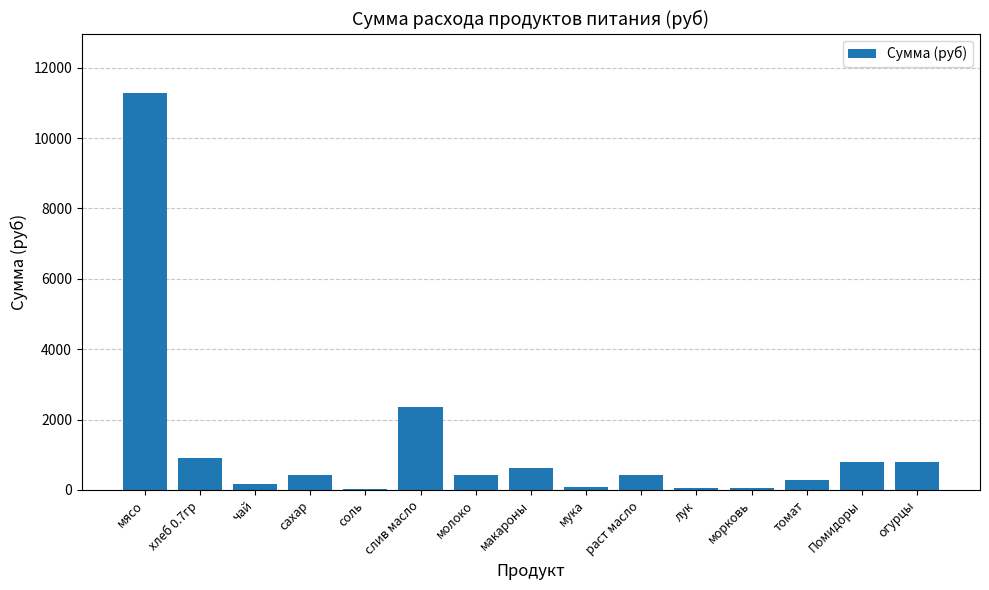

What is the sum of the values at мясо and хлеб 0.7гр?

12197.5